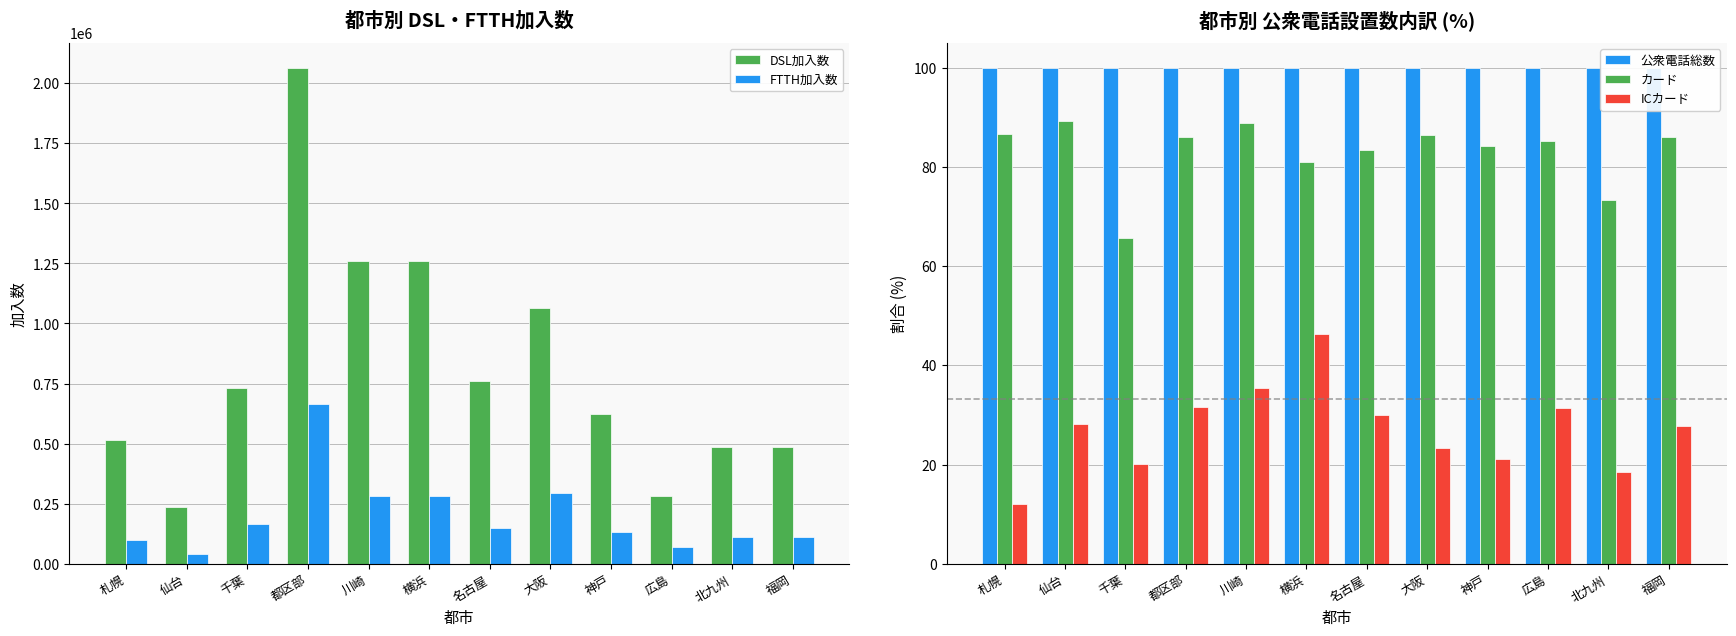

The FTTH加入数 series shows 501280.1 at 大阪. True or false?

False